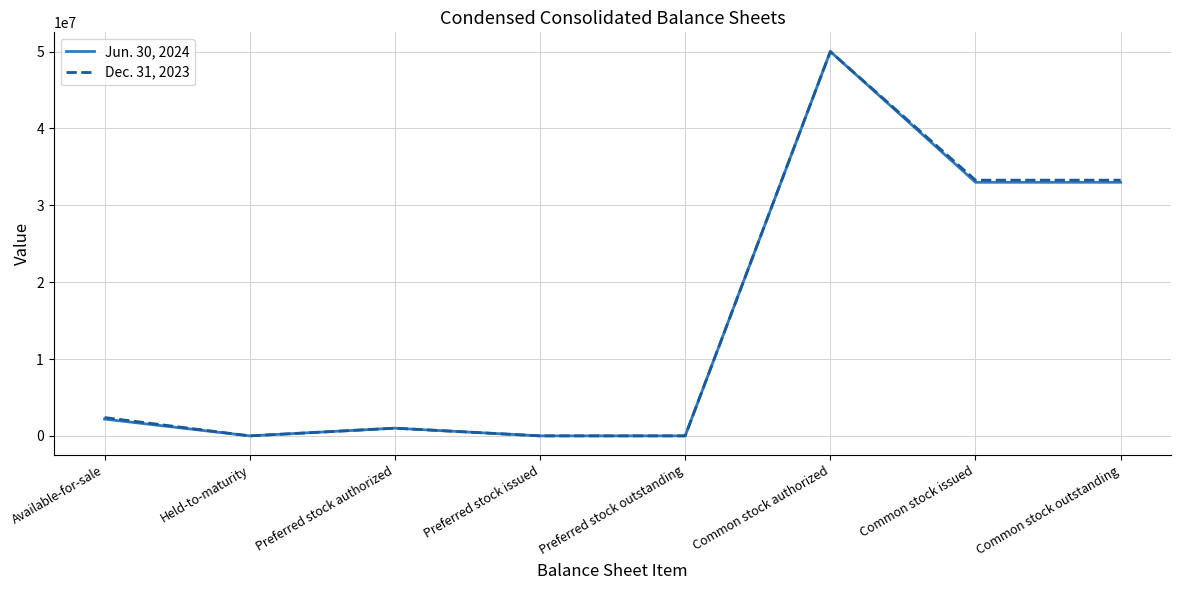

At Common stock outstanding, list the series in order from smallest to largest.

Jun. 30, 2024, Dec. 31, 2023